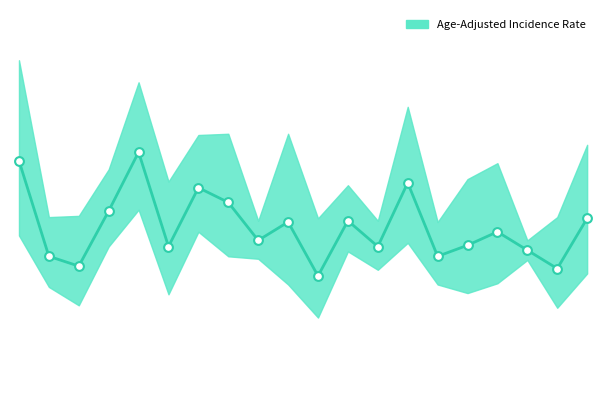

What is the change in value from Carroll to Champaign?

-4.4